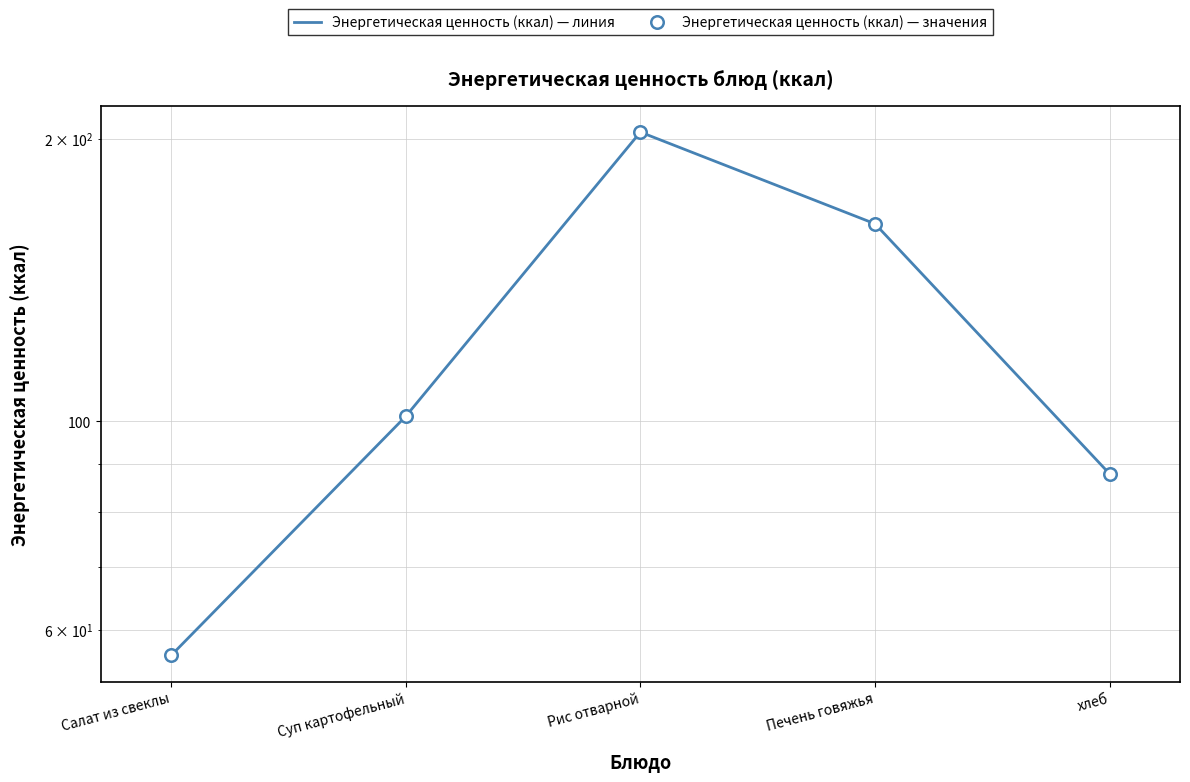

True or false: Энергетическая ценность (ккал) — линия and Энергетическая ценность (ккал) — значения cross at least once.

False